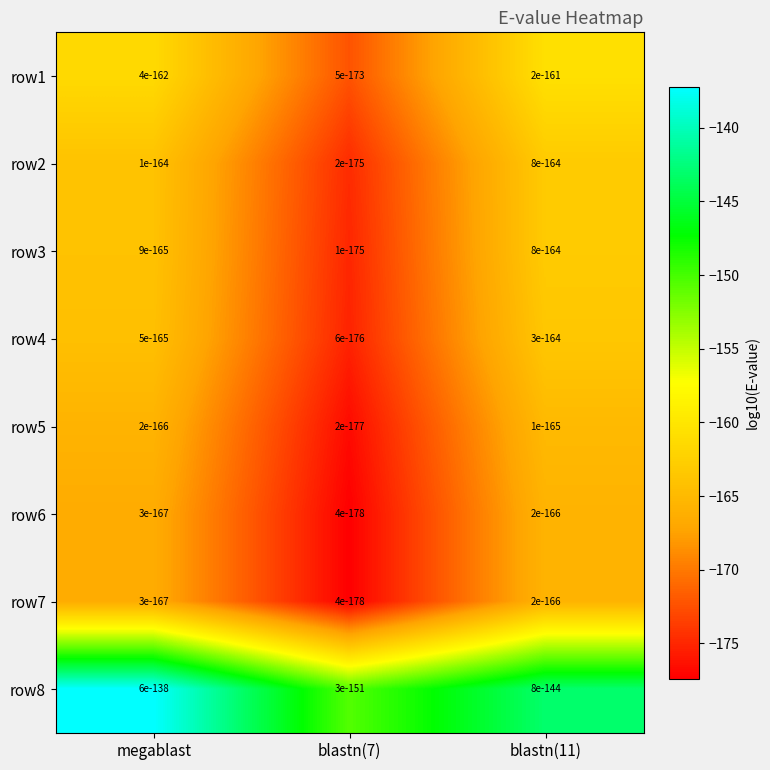

What is the difference between the row6 values at blastn(7) and megablast?

10.9